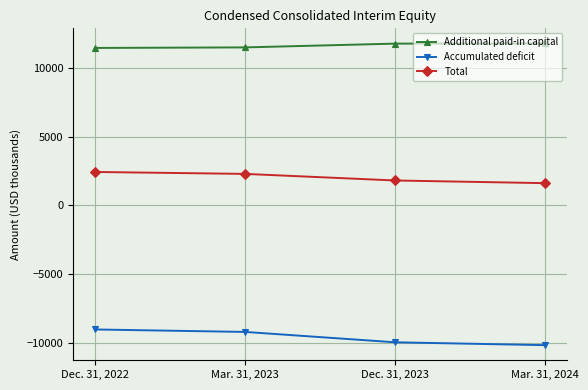

What is the average value of the Accumulated deficit series?

-9578